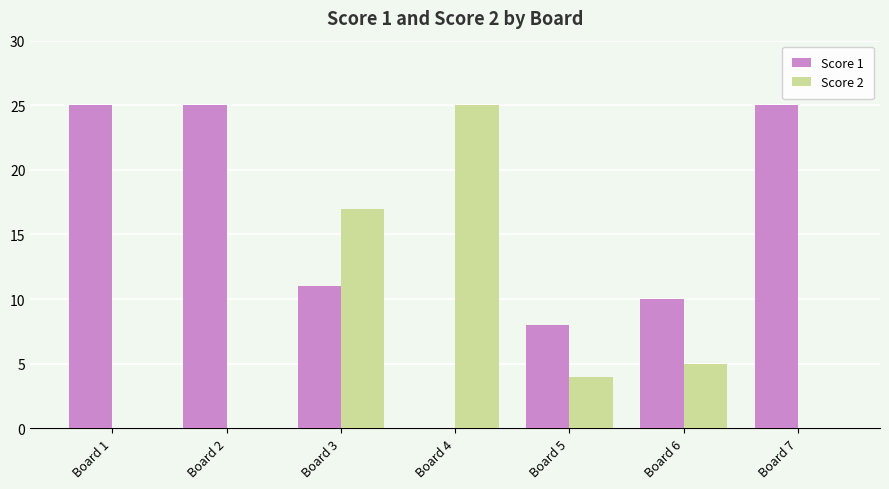

Is it true that Score 2 equals 0 at Board 1?

True